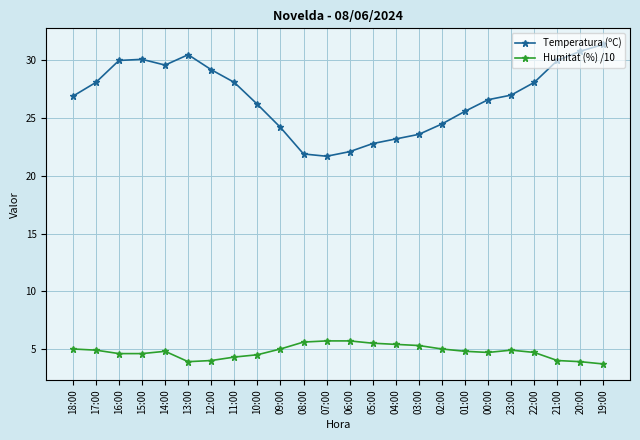

What is the difference between the Temperatura (ºC) values at 08:00 and 13:00?

8.6